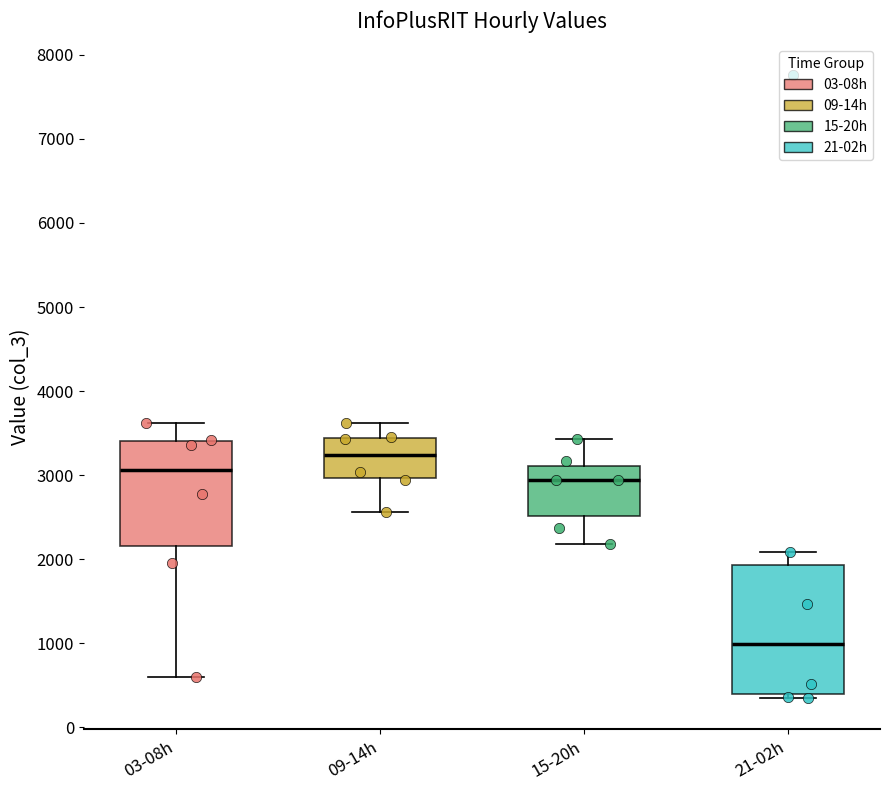

Which box has the lowest median line?

21-02h